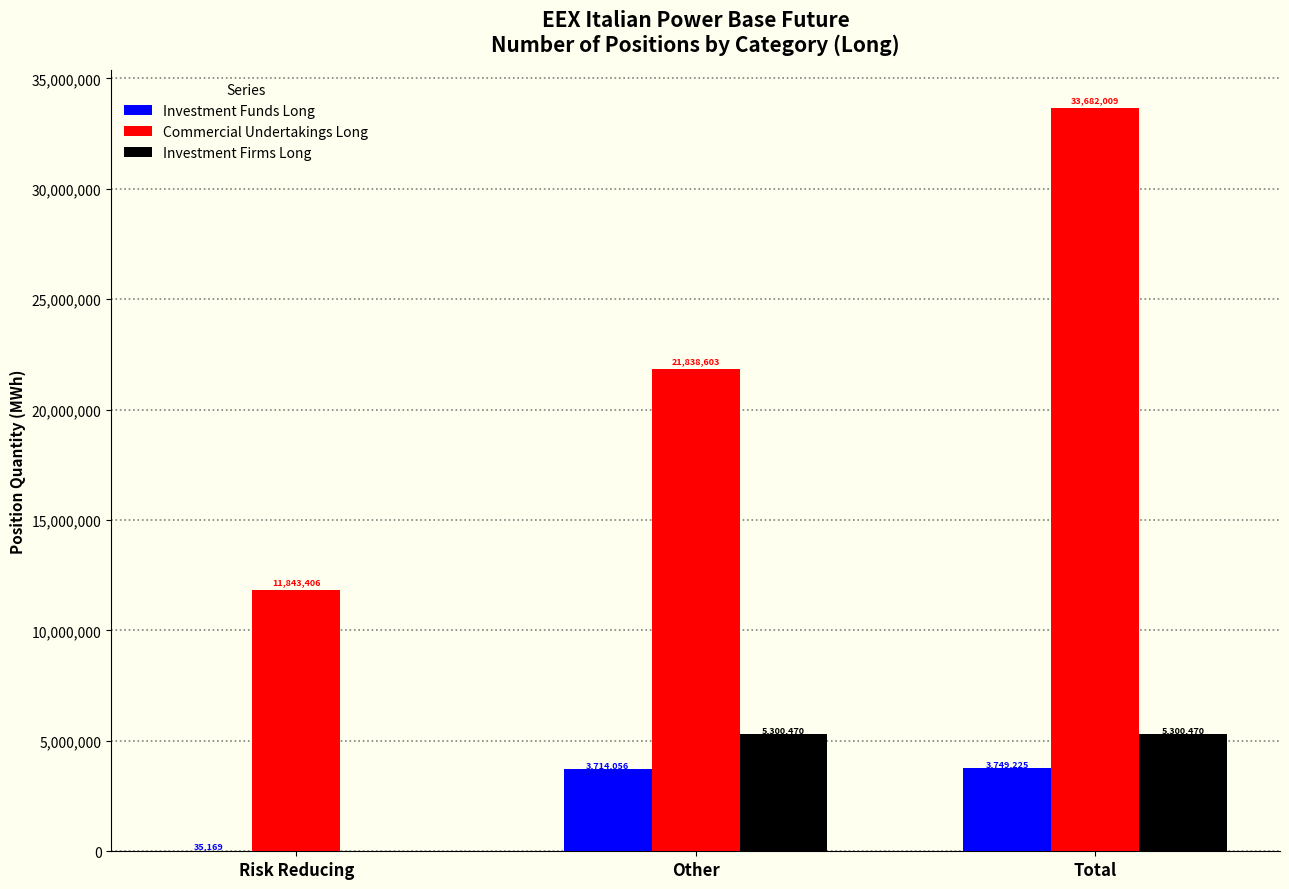

Which label corresponds to the largest value in the chart?

Total